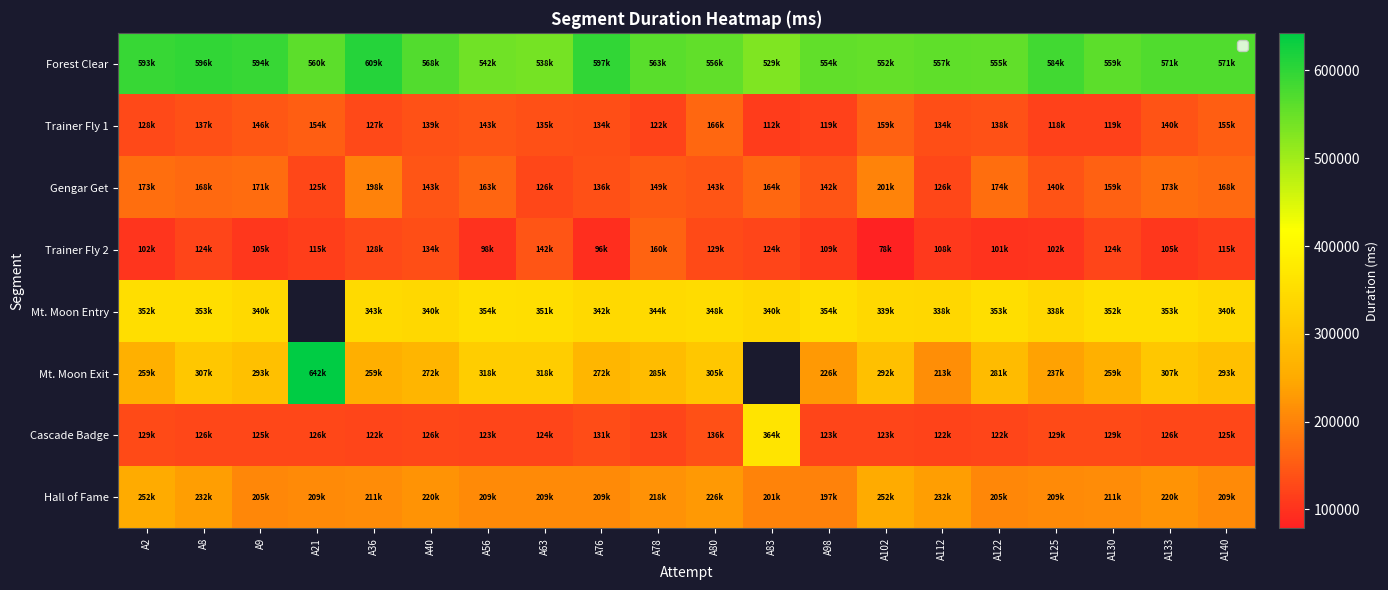

List the series in order of their peak value, lowest first.

Trainer Fly 2, Trainer Fly 1, Gengar Get, Hall of Fame, Mt. Moon Entry, Cascade Badge, Forest Clear, Mt. Moon Exit